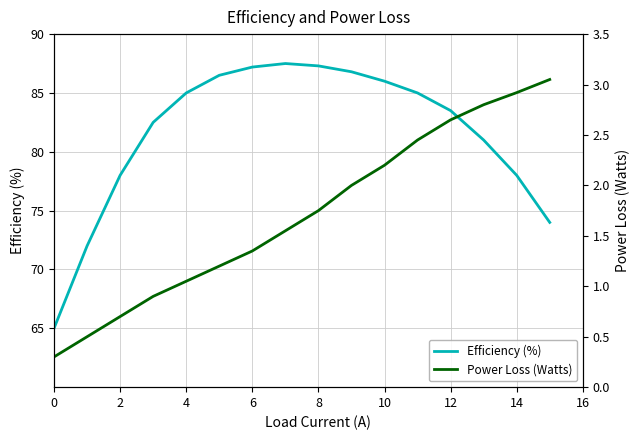

What is the average value of the Efficiency (%) series?

81.6